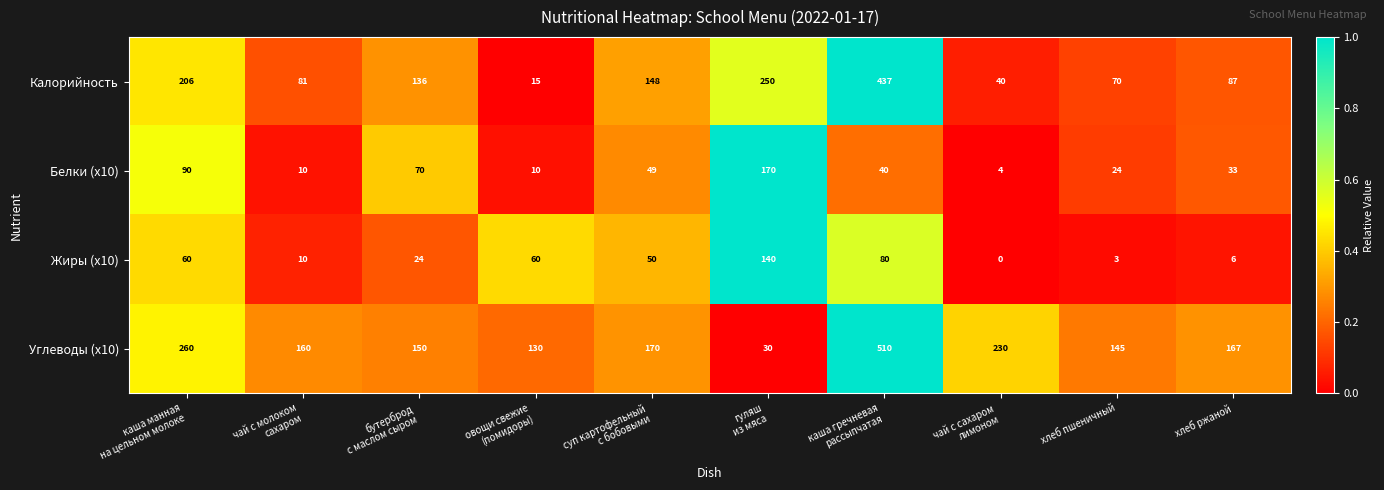

Rank the series at хлеб ржаной from lowest to highest value.

Жиры (x10), Белки (x10), Калорийность, Углеводы (x10)